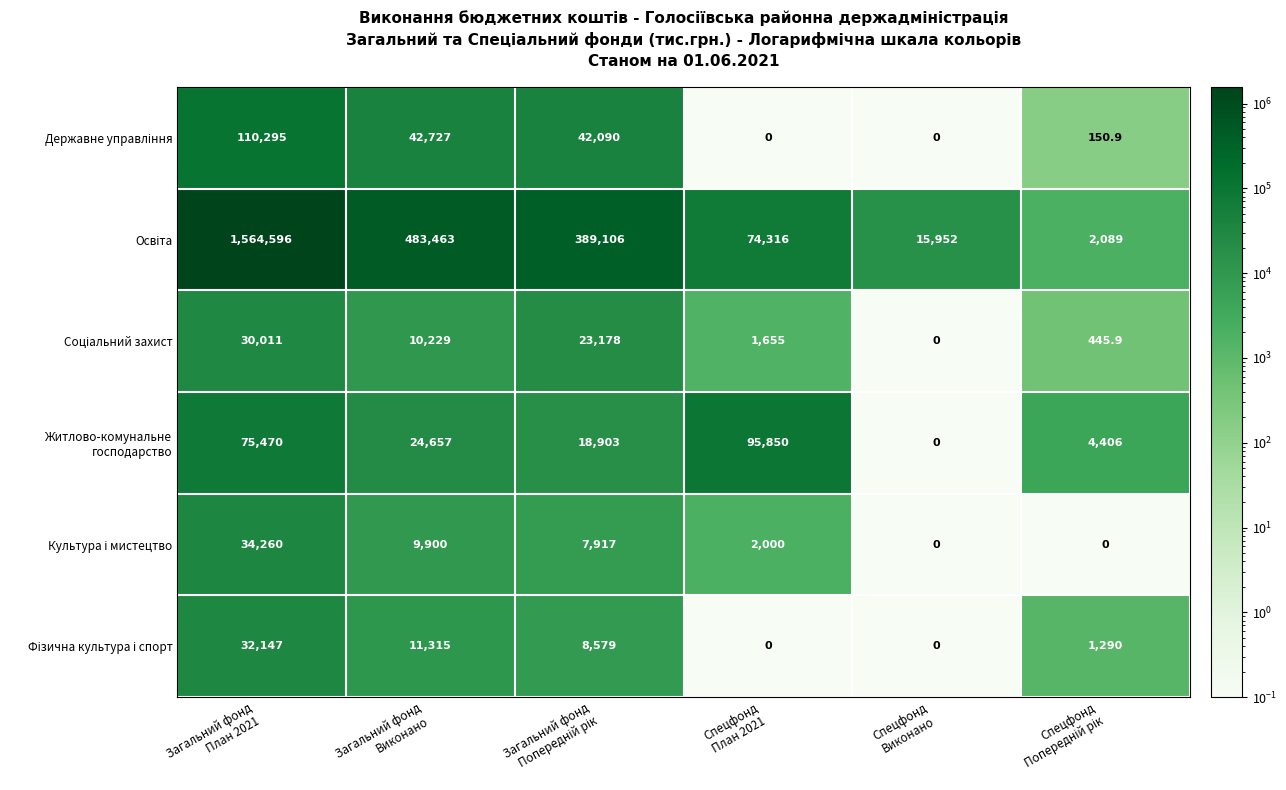

What is the maximum value shown in the chart?

1564596.0